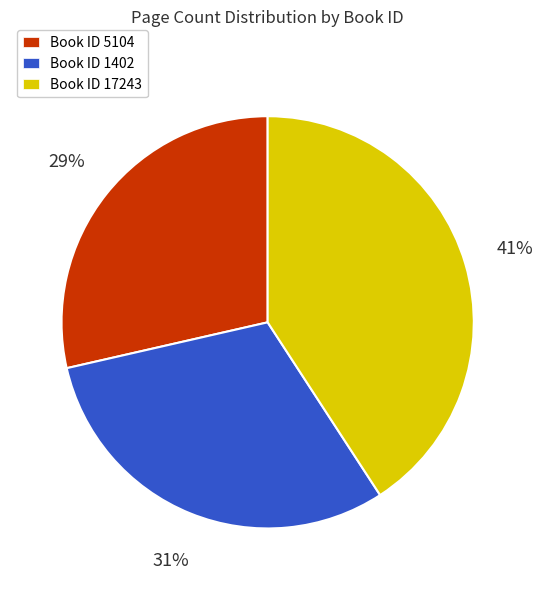

To the nearest percent, what is the average slice percentage?

33%